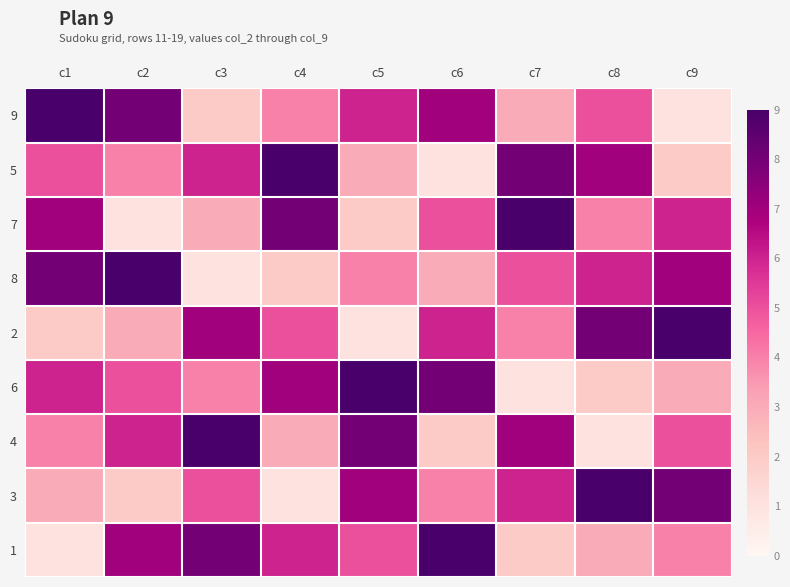

Which has a higher value, c9 or c2?

c2